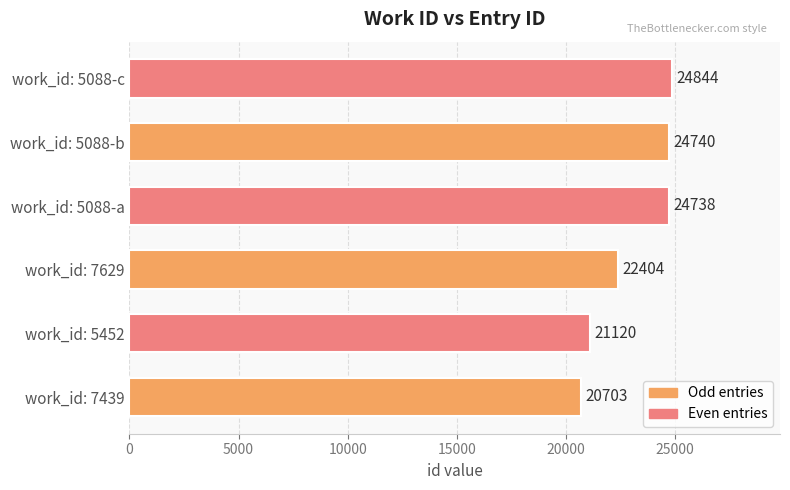

What is the sum of the values at work_id: 5088-b and work_id: 5452?

45860